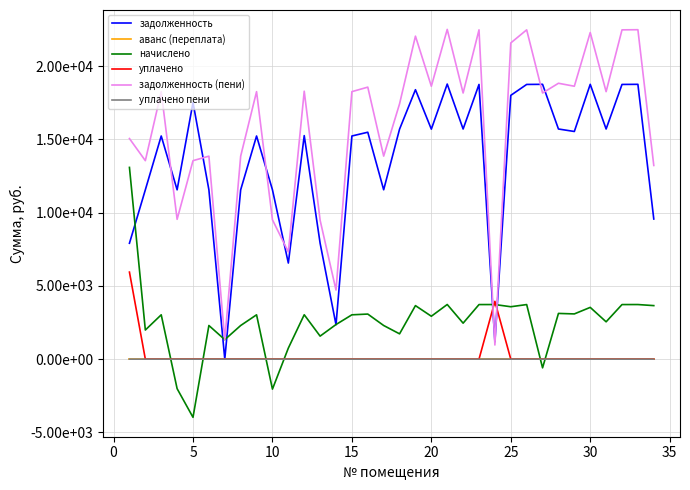

What is the difference between the second highest and second lowest values in the задолженность series?

17571.3